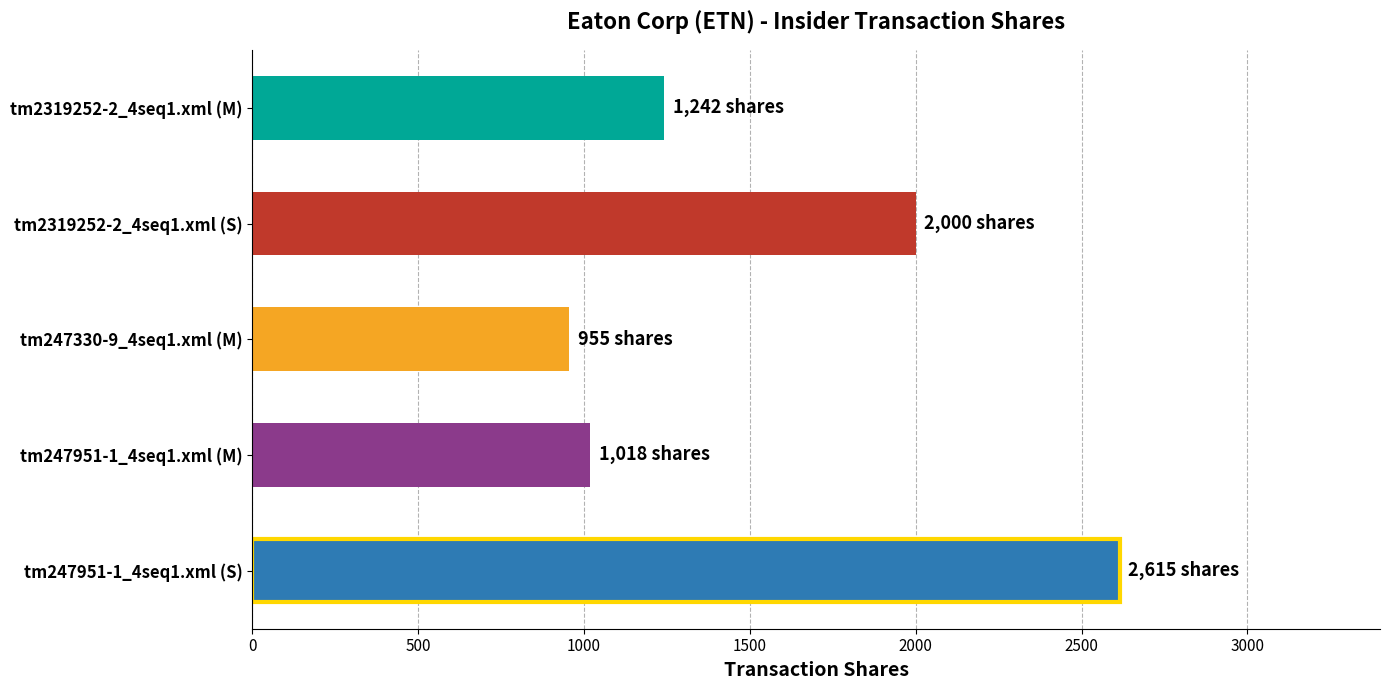

Which category has the lowest value across all series?

tm247330-9_4seq1.xml (M)